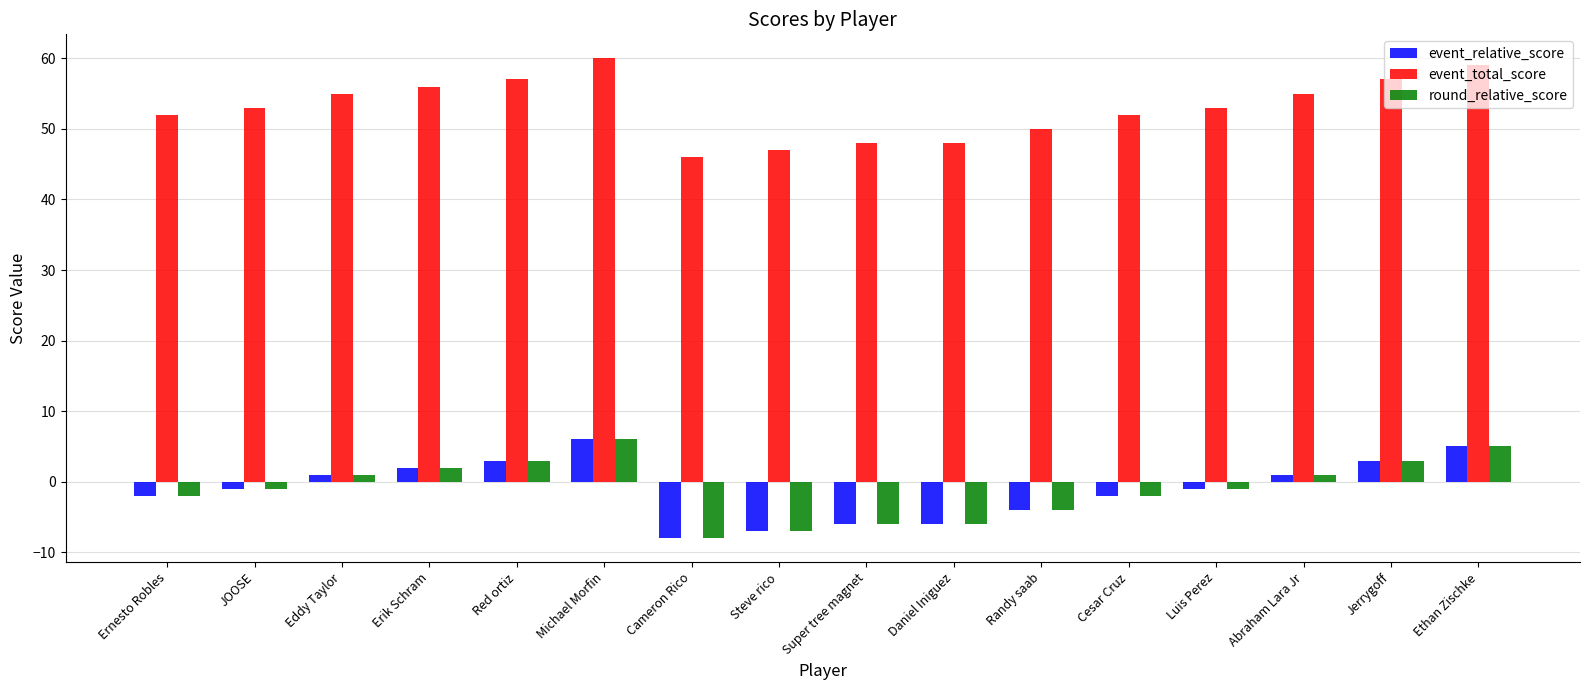

At which category does the chart reach its minimum across all series?

Cameron Rico